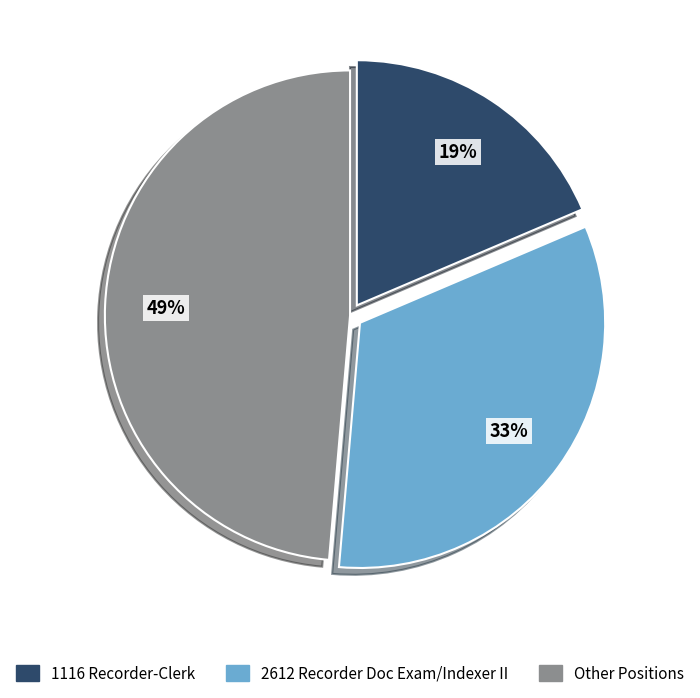

To the nearest percent, what is the difference between the largest and smallest slice percentages?

30%